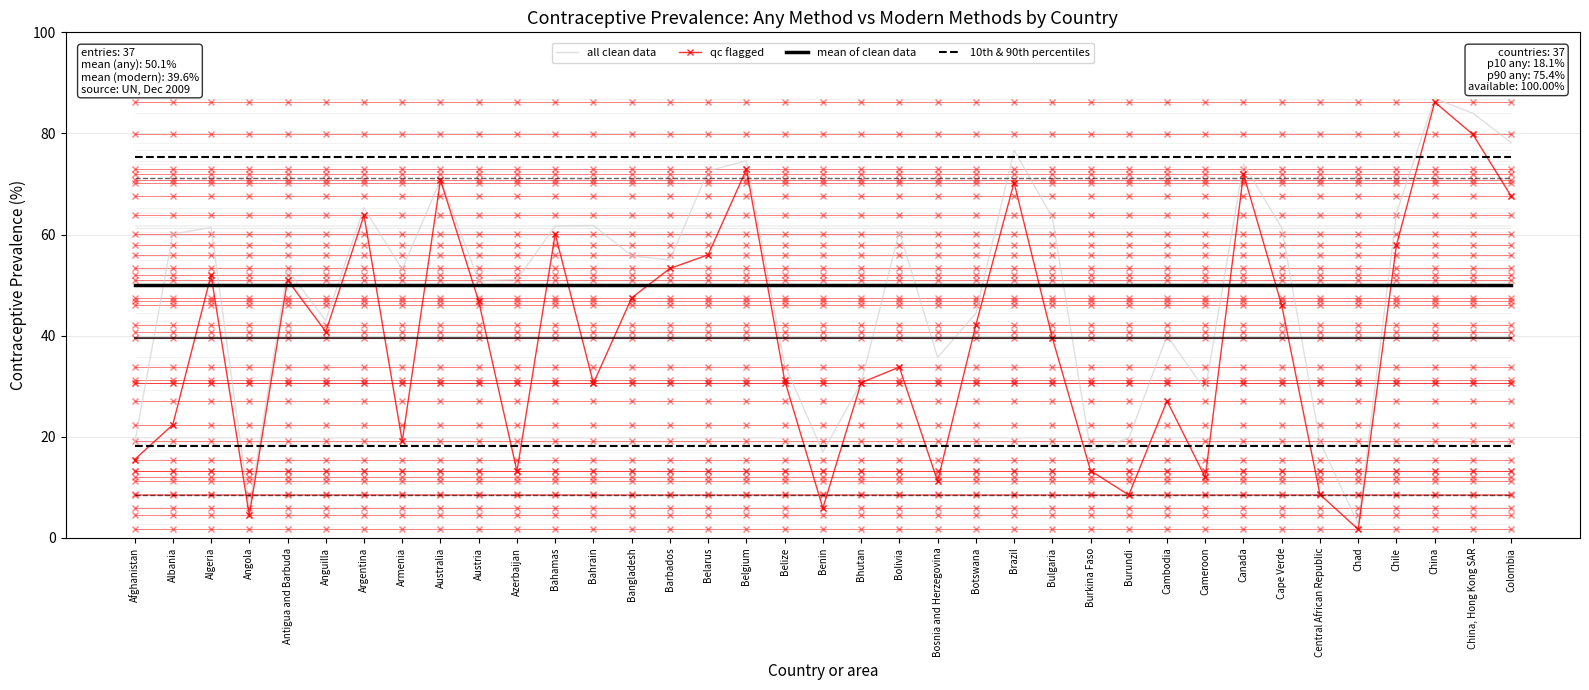

At which category is the sum across all series the highest?

China